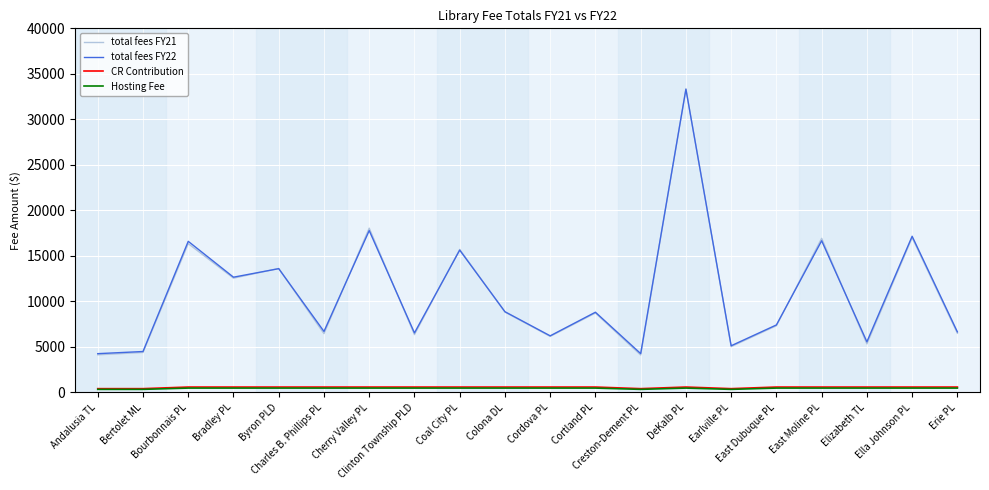

True or false: total fees FY22 and CR Contribution intersect in this chart.

False